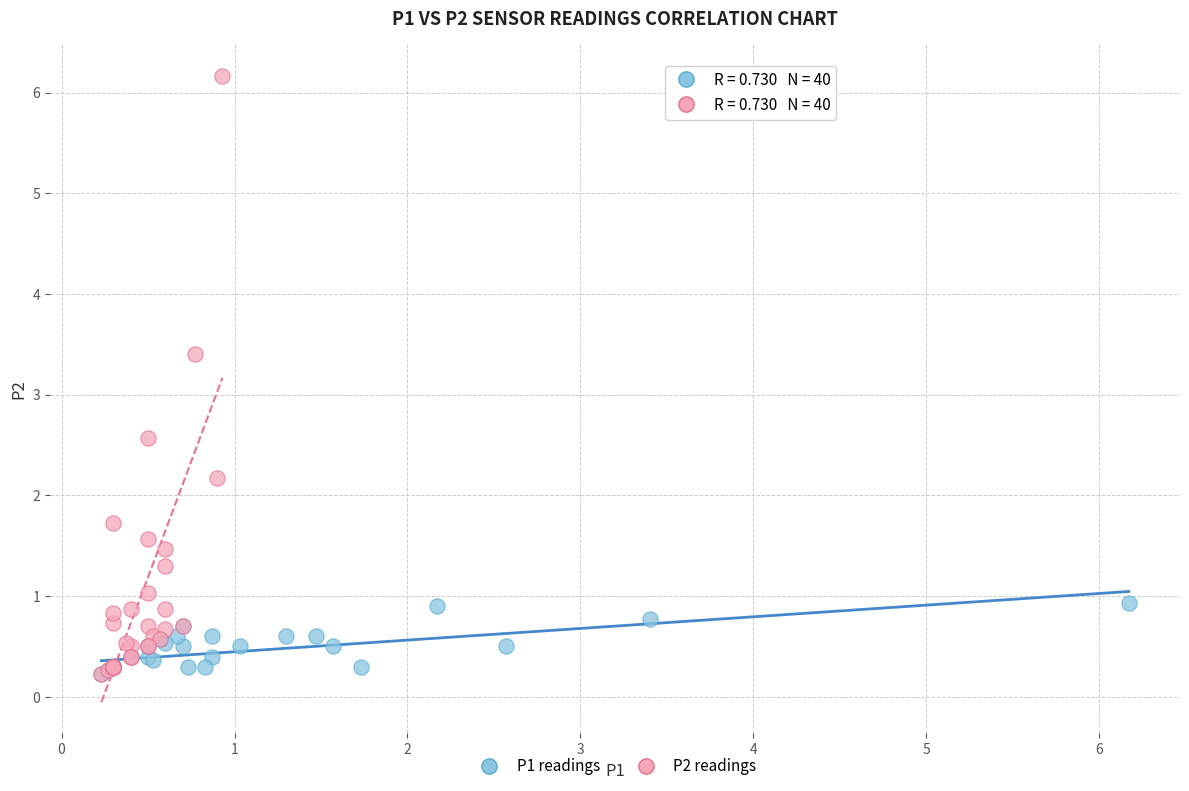

Which series has the largest Y range (max minus min)?

P2 readings